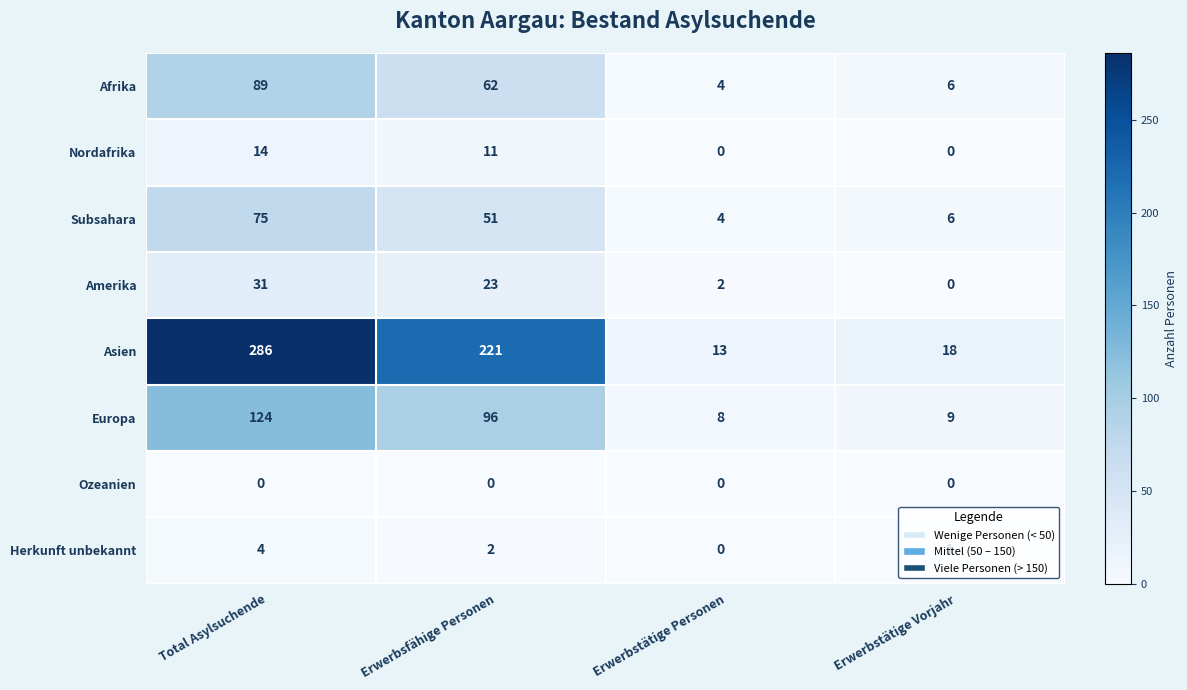

What is the spread (max minus min) of values at Erwerbstätige Vorjahr?

18